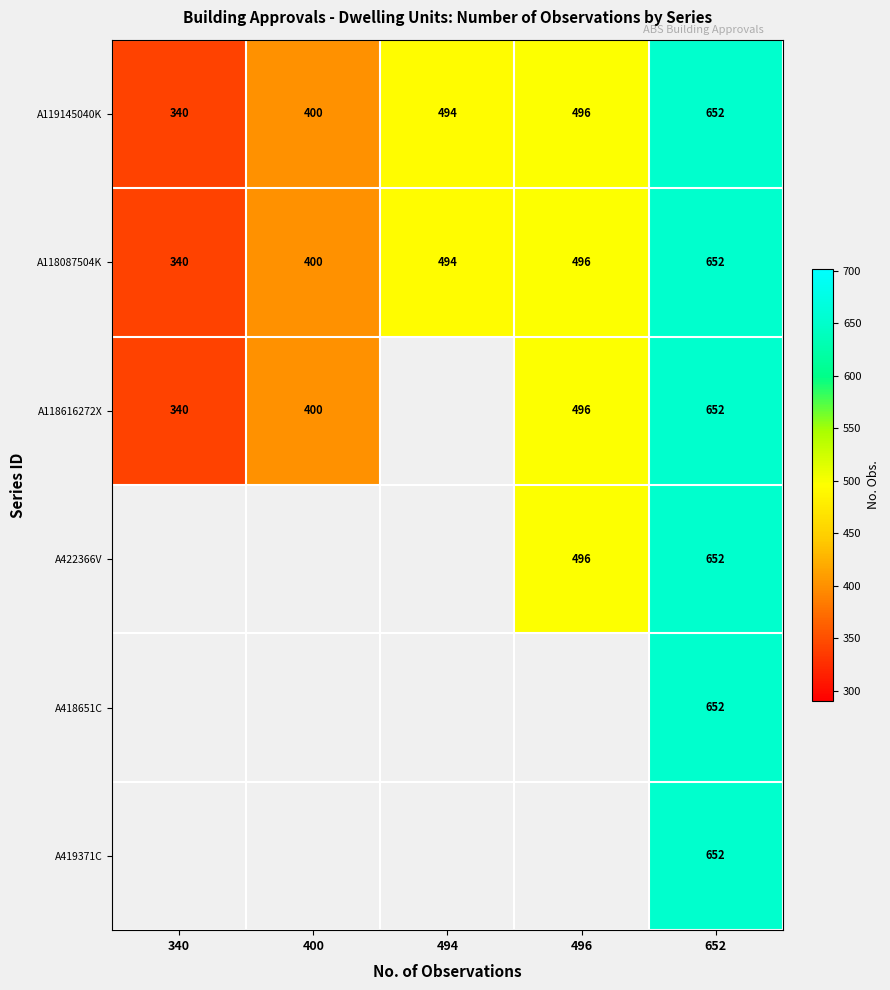

What is the difference between the second highest and minimum values in the A118087504K series?

156